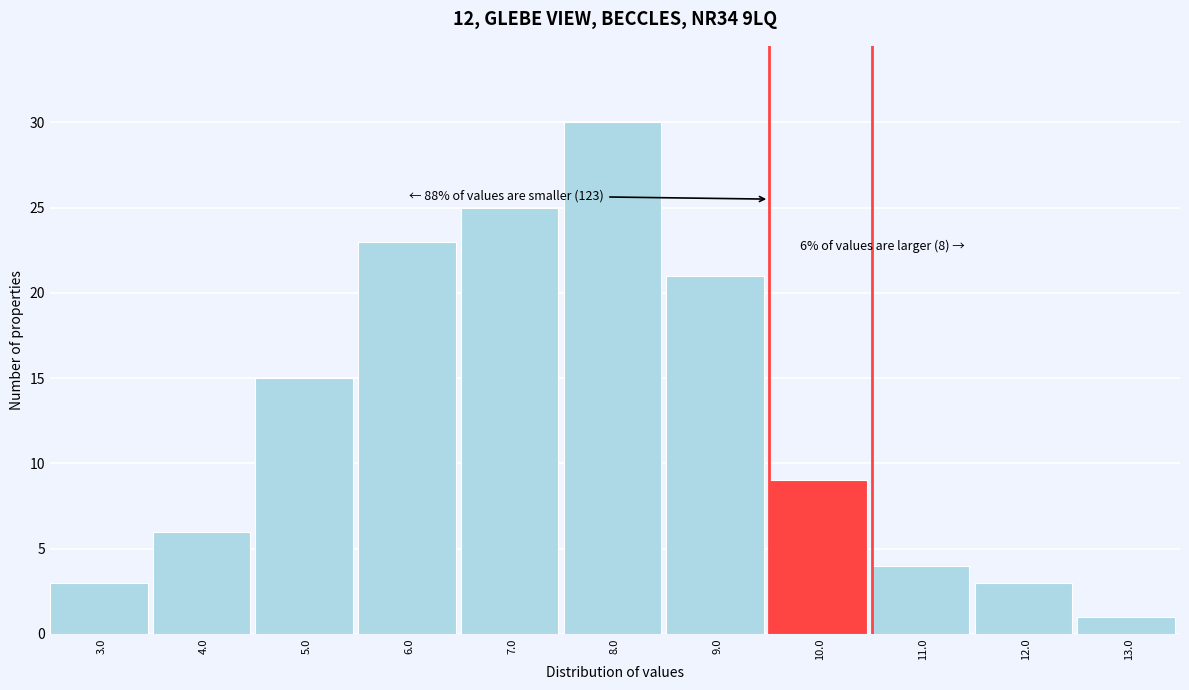

Reading right to left, transcribe all the data shown in this chart.

13.0=1	12.0=3	11.0=4	10.0=9	9.0=21	8.0=30	7.0=25	6.0=23	5.0=15	4.0=6	3.0=3